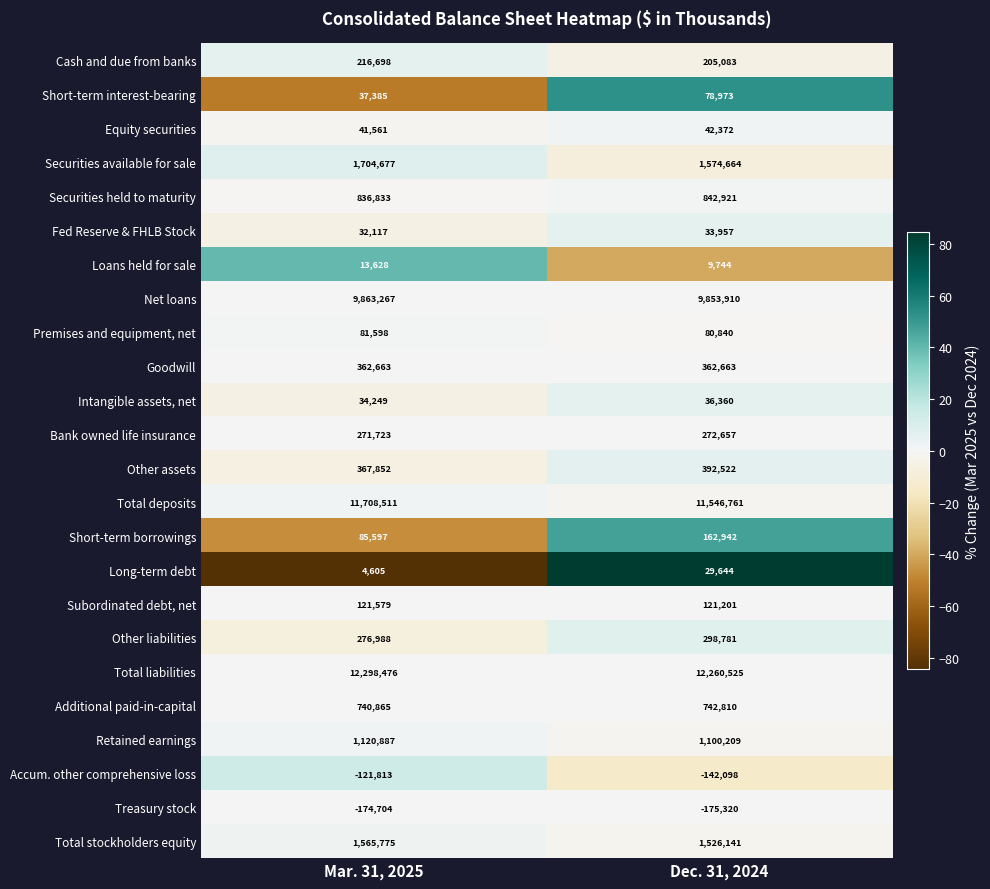

Rank the categories by Intangible assets, net value from highest to lowest.

Dec. 31, 2024, Mar. 31, 2025